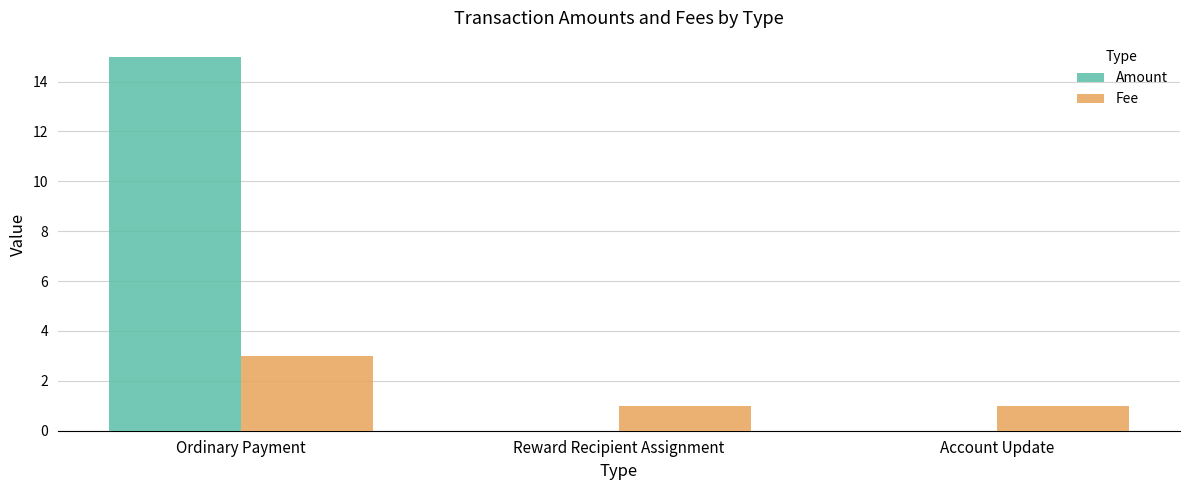

Reading left to right, extract all data points from this chart.

Amount: 15	0	0
Fee: 3	1	1